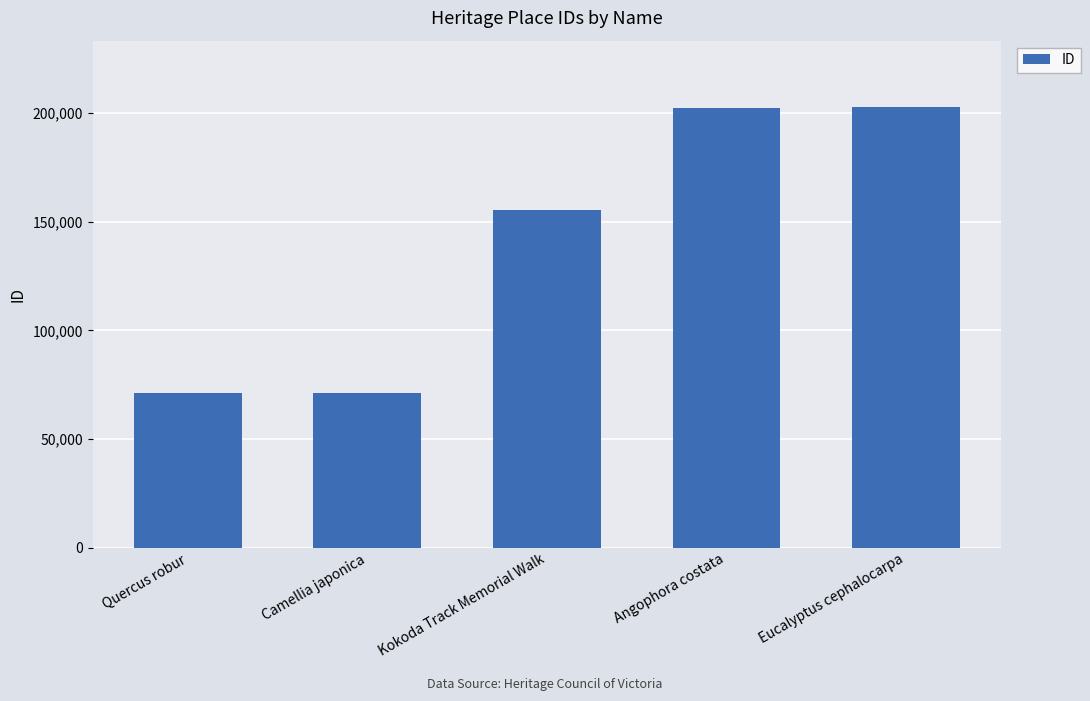

Between Kokoda Track Memorial Walk and Quercus robur, which is larger?

Kokoda Track Memorial Walk